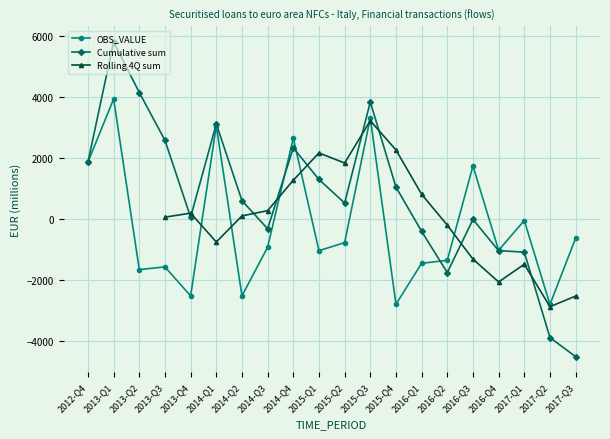

What value does the Cumulative sum series have at 2014-Q1?

3117